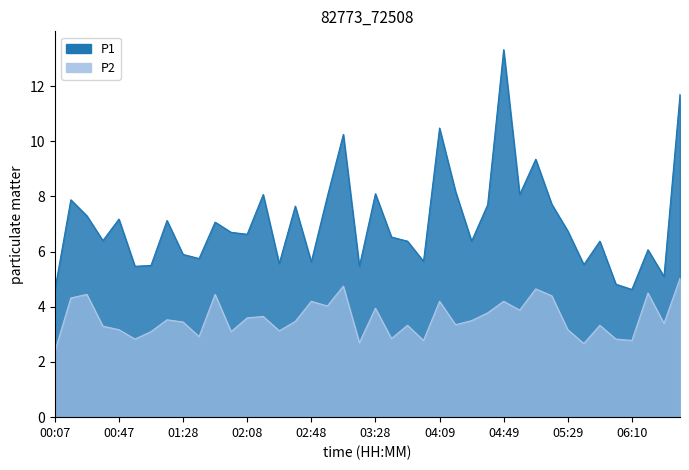

What is the label of the 5th point from the right?

06:00